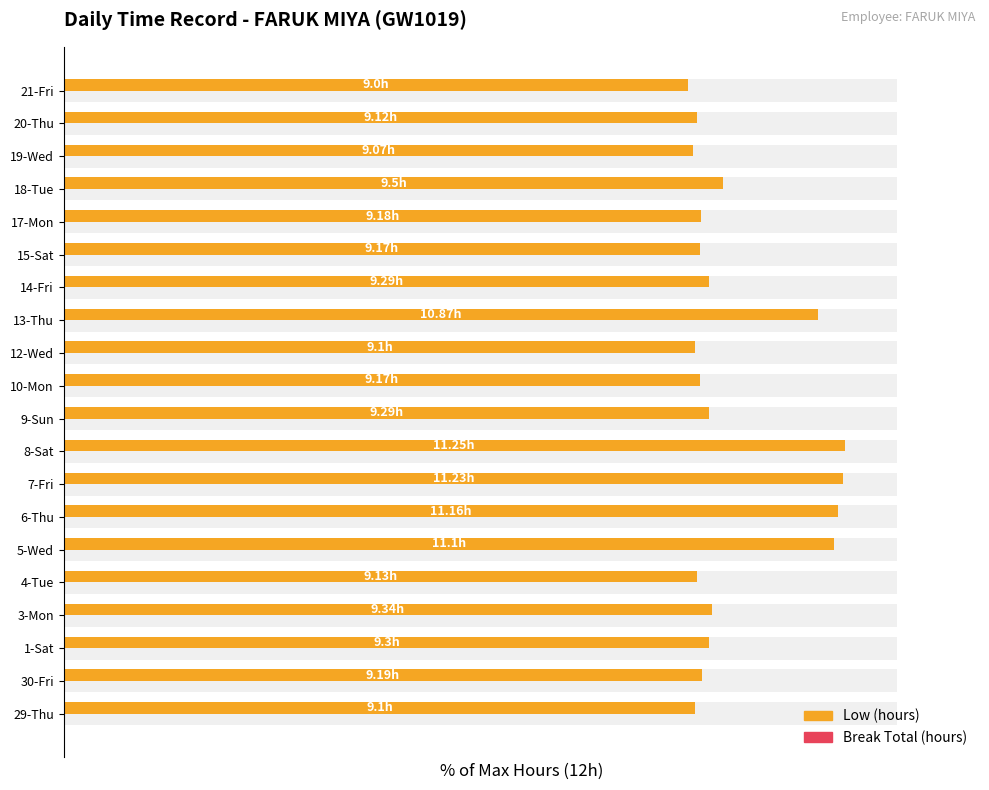

Is the value of Low (hours) at 3 greater than the value of Break Total (hours) at 17?

Yes